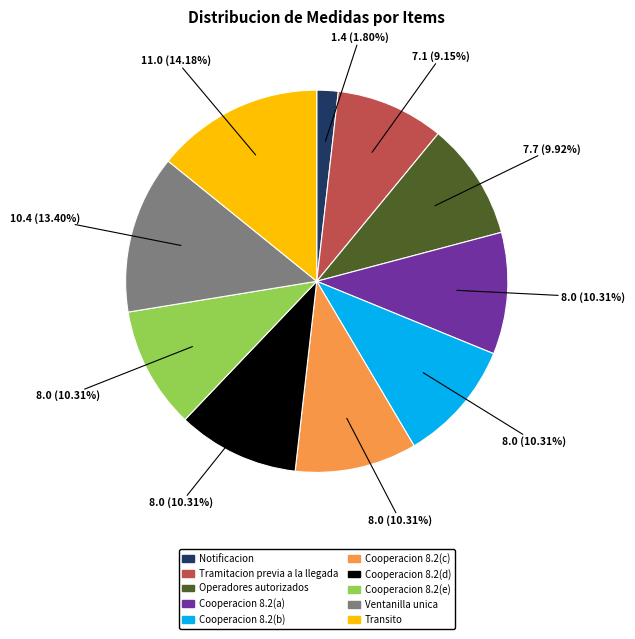

Does any single category account for the majority?

No